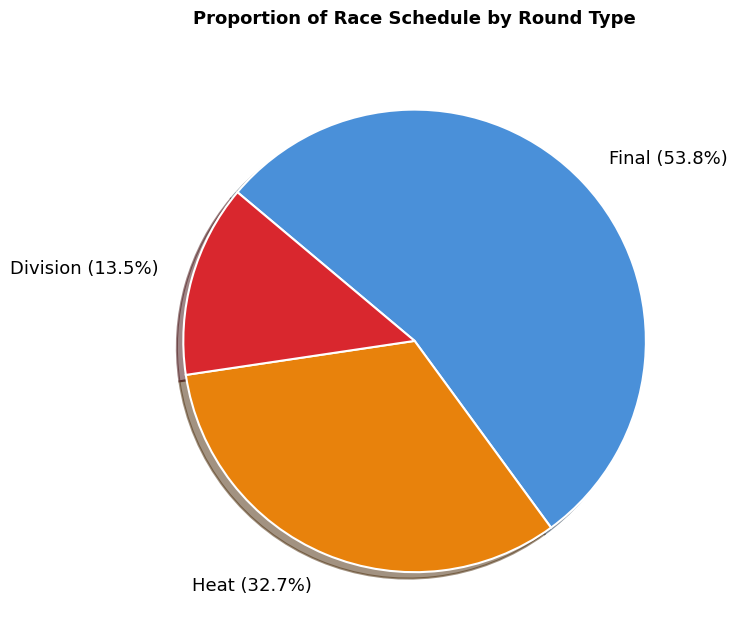

Is there a majority slice in this chart?

Yes